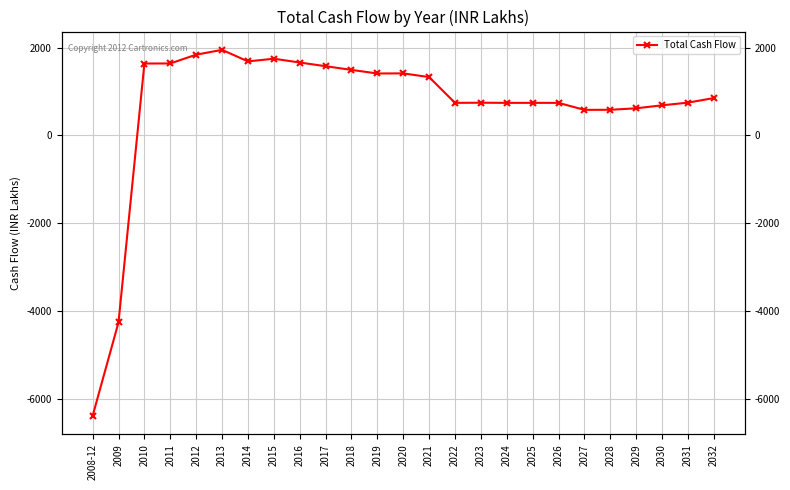

Count the number of values greater than 850.

13